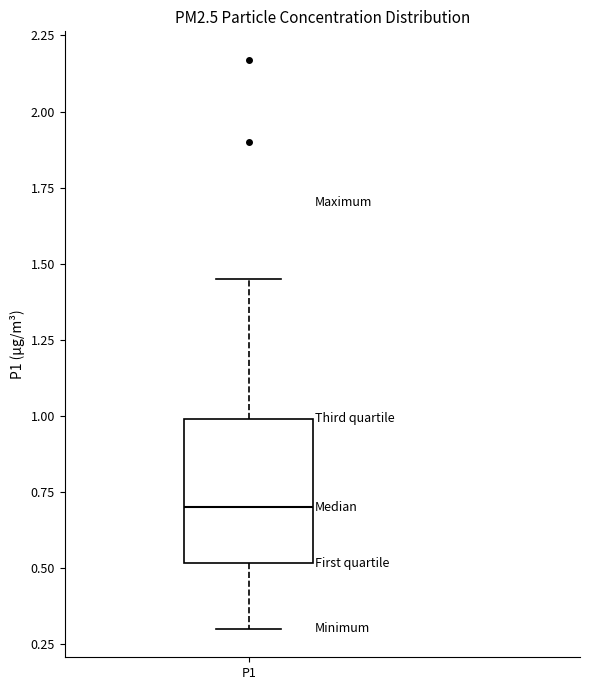

Read this box plot against the y-axis: the position of the median line, the range covered by the box, and the ends of both whiskers. The values are not printed on the chart, so give them approximately, as read against the axis.

median 0.70, box 0.50 to 1.00, whiskers 0.30 to 1.45